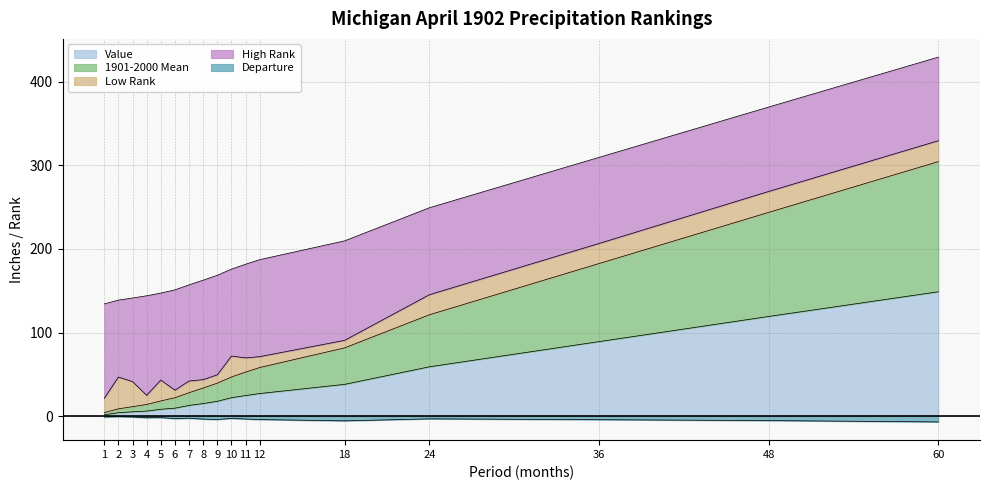

What is the sum of all Departure values?

-55.1